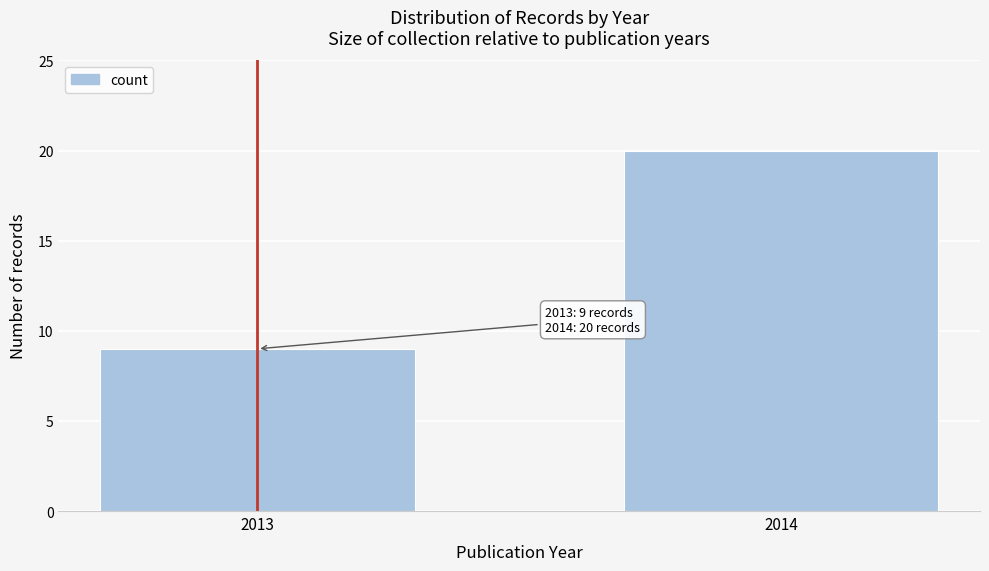

Reading left to right, what are all the values shown in this chart?

2013=9	2014=20